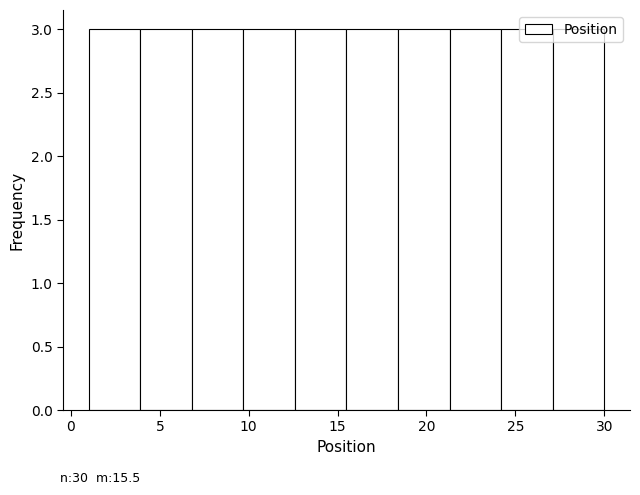

Reading left to right, list every bar in this chart as the range it spans on the x-axis followed by its height. Neither the bar edges nor the heights are printed on the chart, so give them approximately, as read against the axes.

1.0 to 3.9: 3
3.9 to 6.8: 3
6.8 to 9.7: 3
9.7 to 12.6: 3
12.6 to 15.5: 3
15.5 to 18.4: 3
18.4 to 21.3: 3
21.3 to 24.2: 3
24.2 to 27.1: 3
27.1 to 30.0: 3